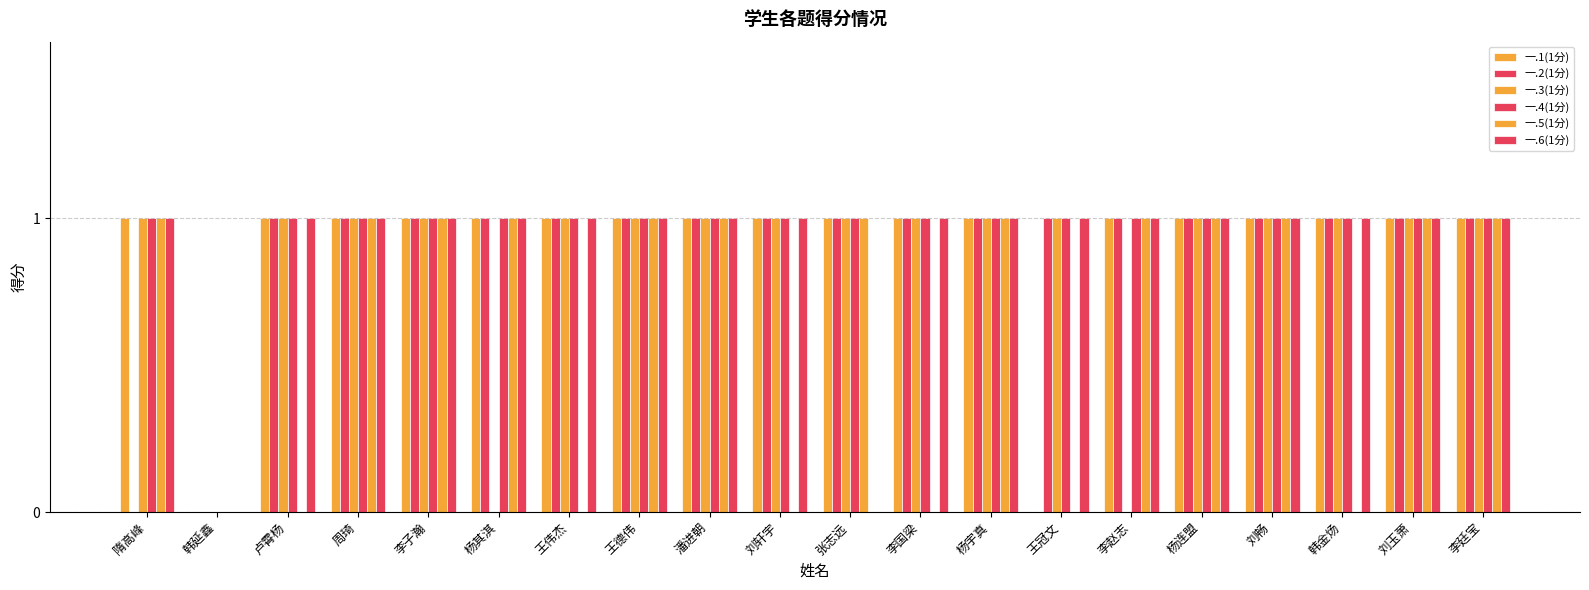

How many categories are shown in the chart?

20